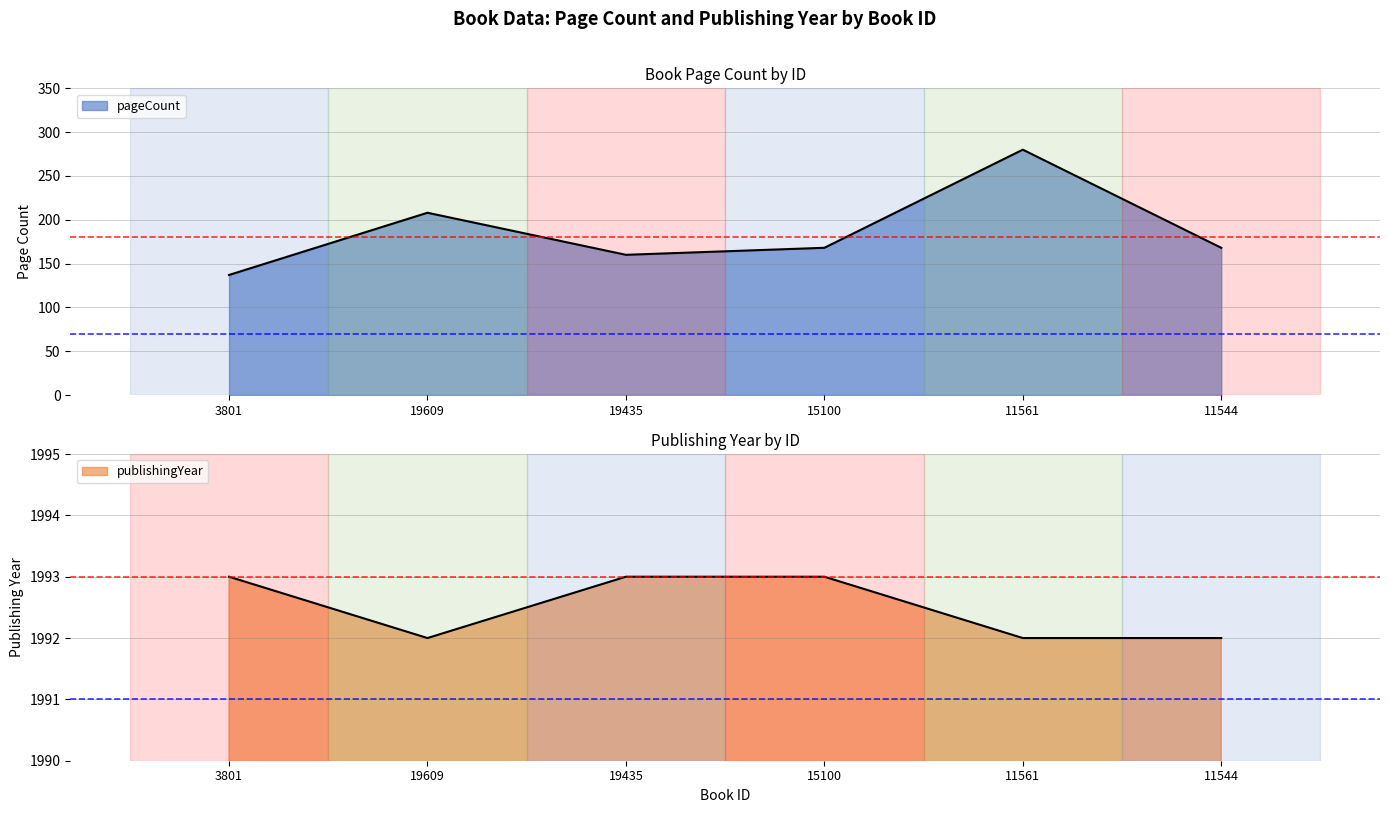

What is the value of the pageCount point at the 5th from the left?

280